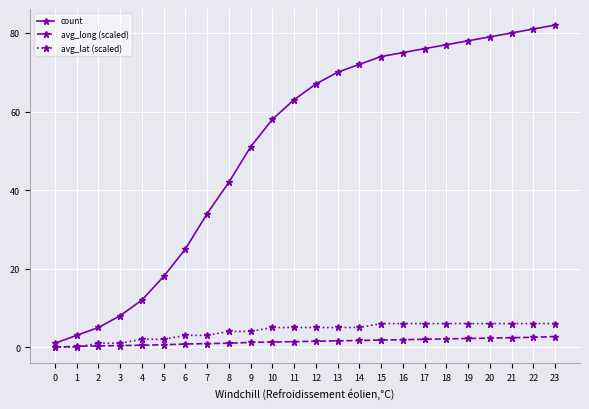

What is the maximum value for avg_long (scaled)?

2.7